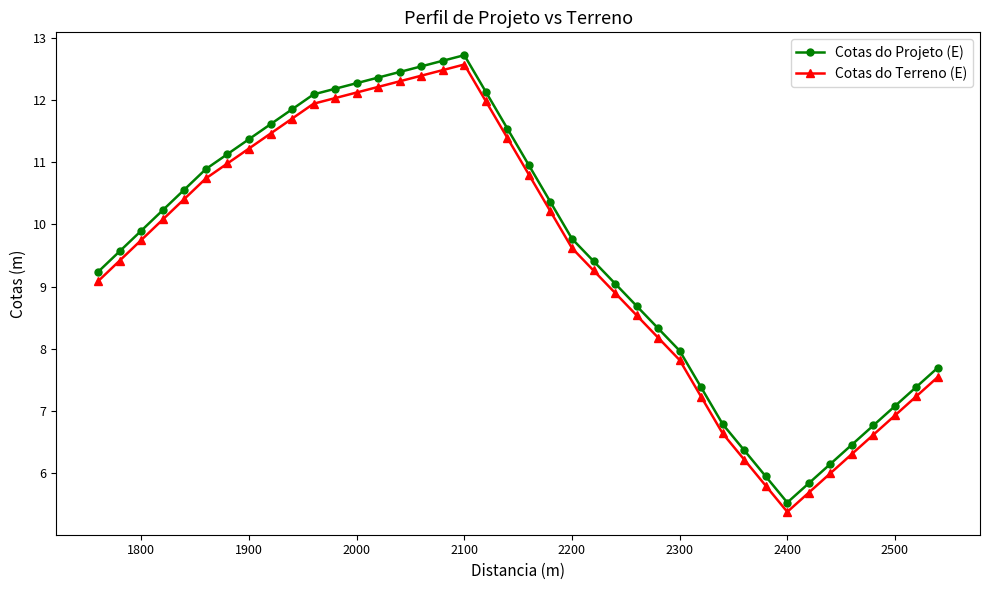

What is the highest value of the Cotas do Projeto (E) series?

12.7